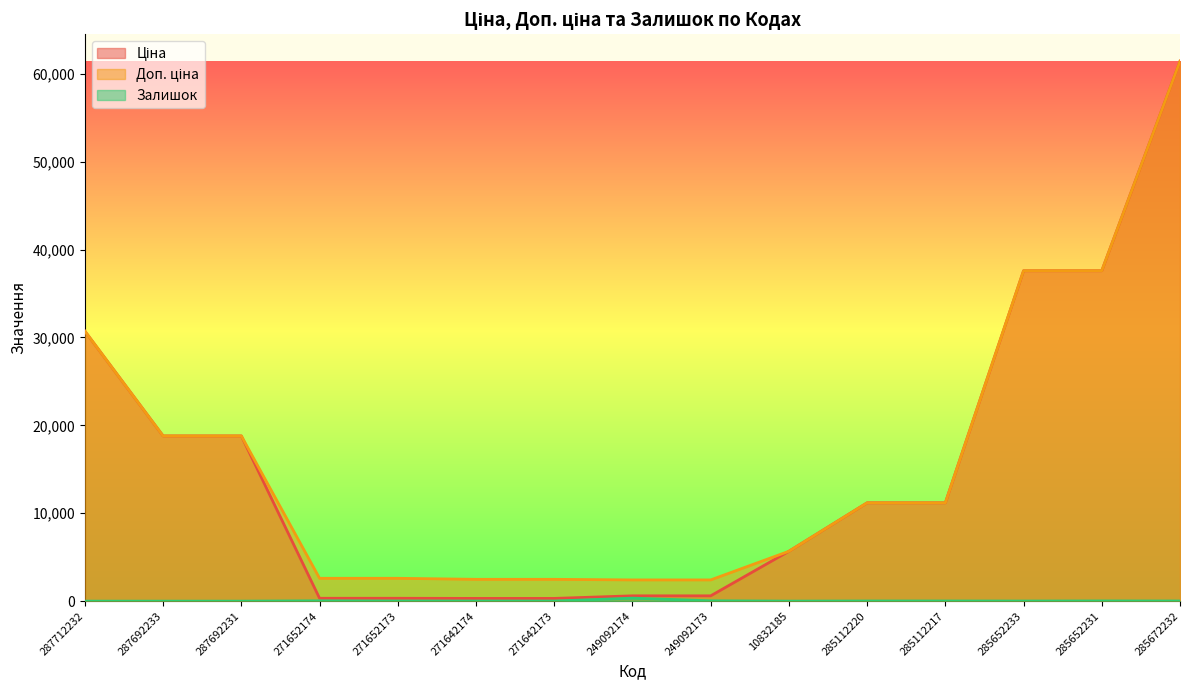

Does the chart display data point markers on the line(s)?

No